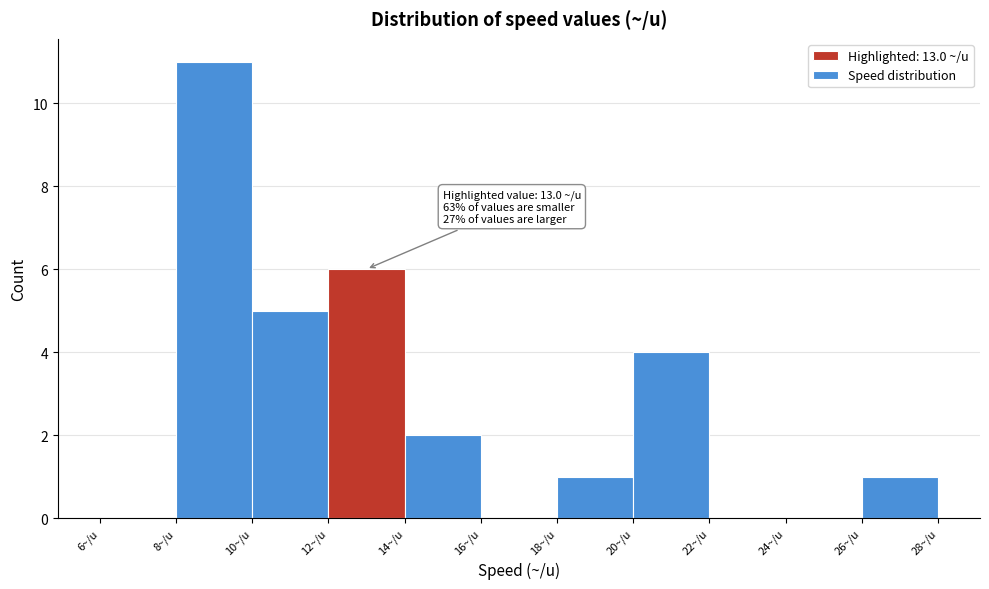

Over which range of the x-axis is the bar tallest?

8 to 10